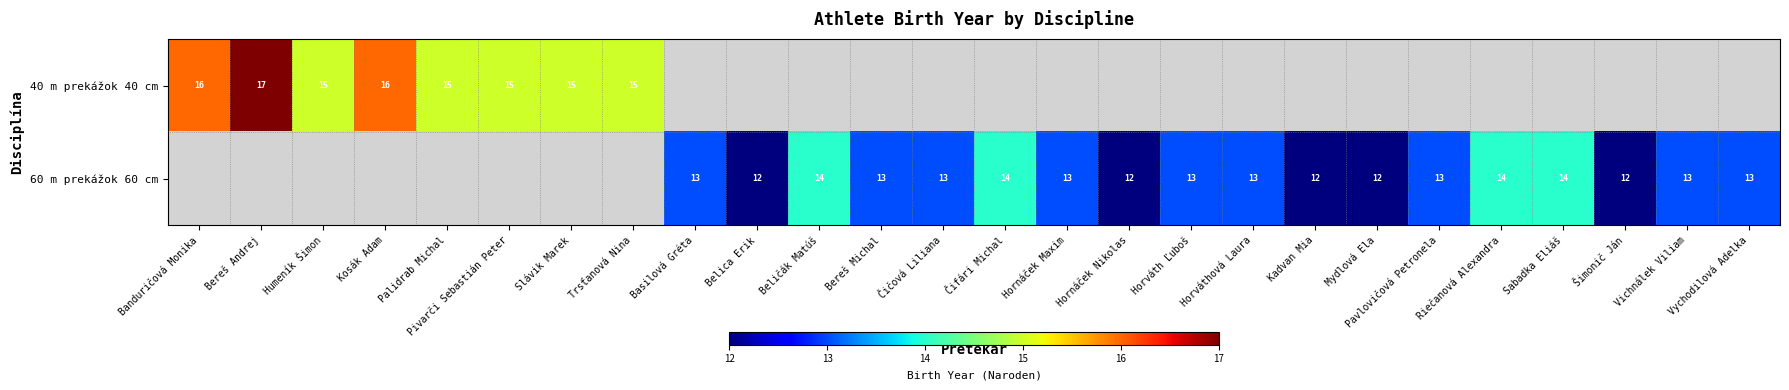

True or false: 60 m prekážok 60 cm has a value of 21 at Basilová Gréta.

False